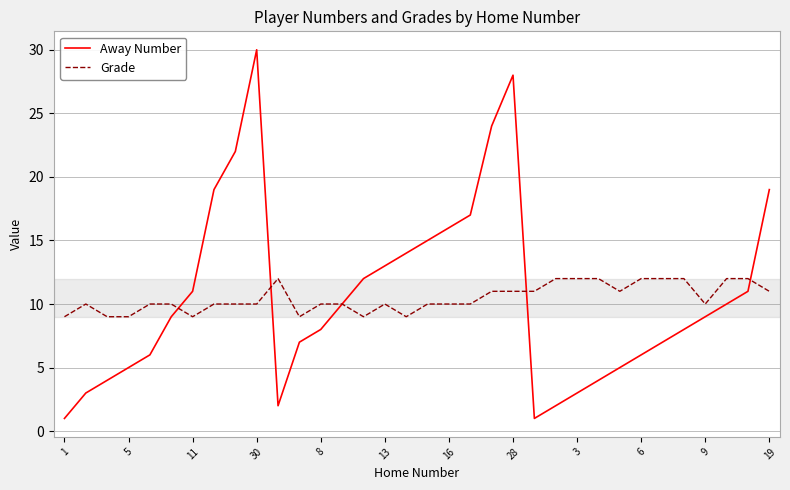

Which series has the largest range (max minus min)?

Away Number